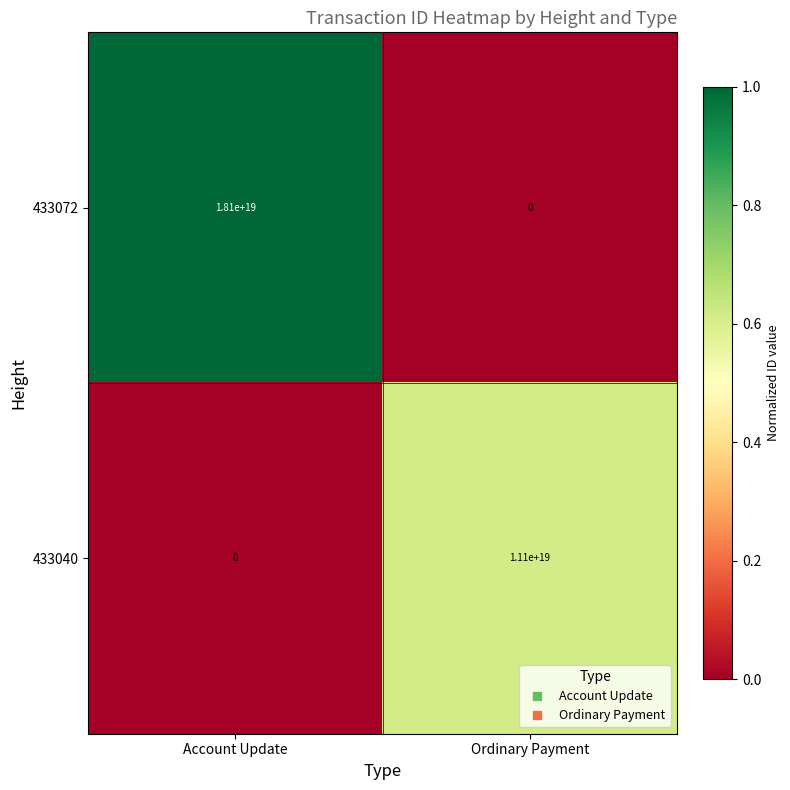

The 433072 series shows 18100000000000000000 at Account Update. True or false?

True